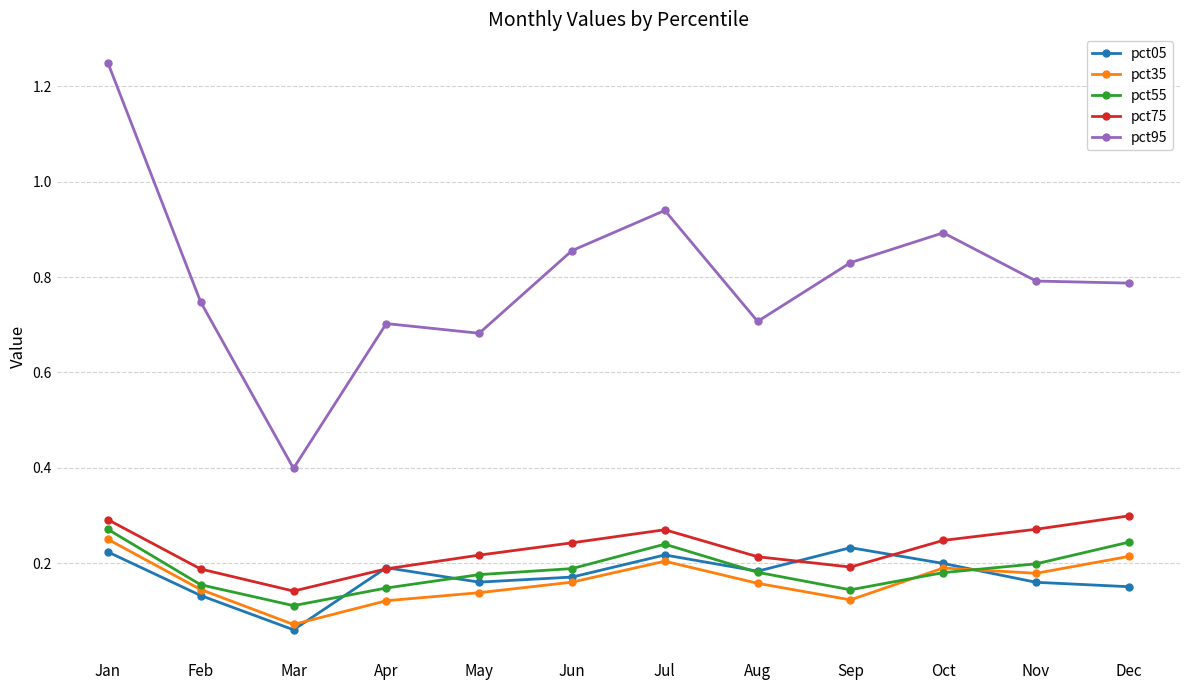

List the series in order of their peak value, highest first.

pct95, pct75, pct55, pct35, pct05